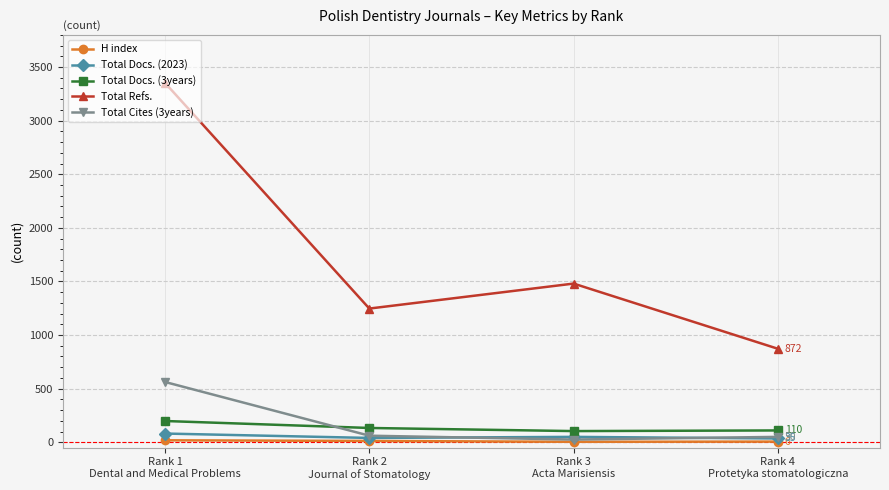

What is the label of the 2nd point from the left?

Rank 2
Journal of Stomatology